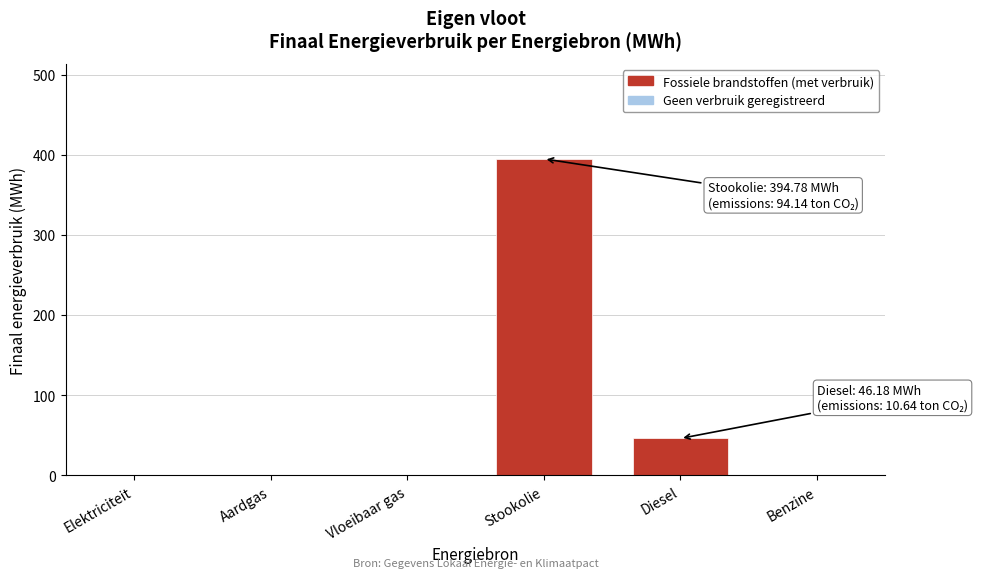

Reading right to left, transcribe all the data shown in this chart.

Benzine=0.0	Diesel=46.2	Stookolie=394.8	Vloeibaar gas=0.0	Aardgas=0.0	Elektriciteit=0.0